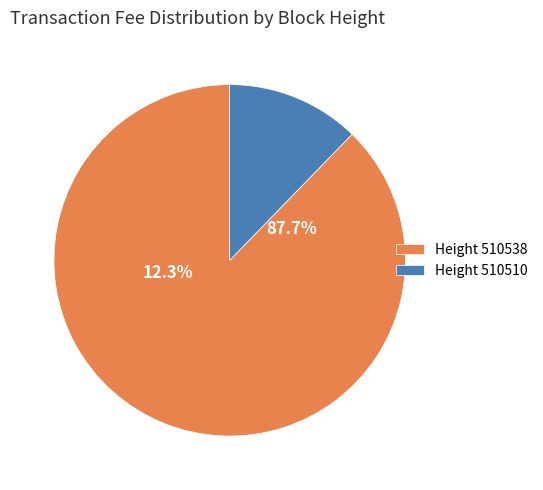

Which category accounts for the majority?

510538